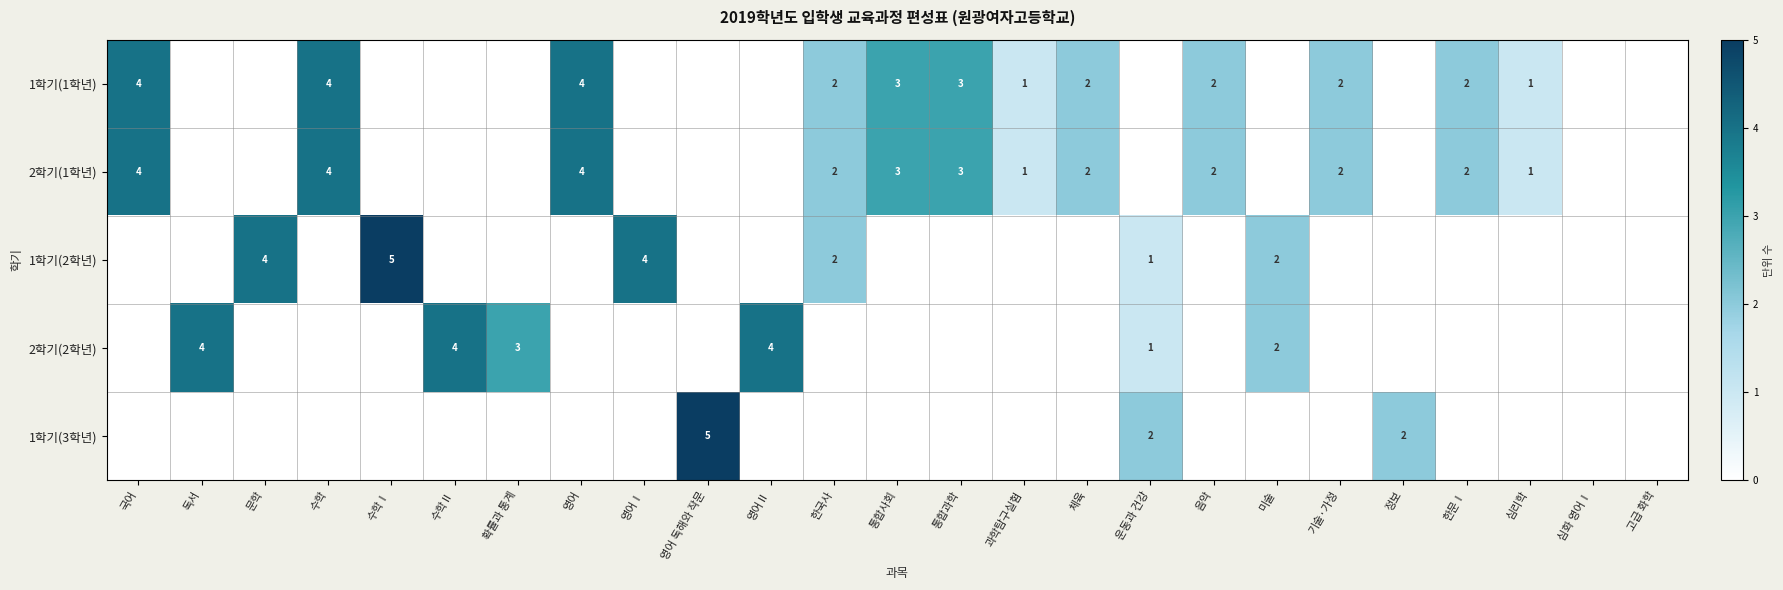

The value of 1학기(1학년) at 통합사회 is 3. True or false?

True